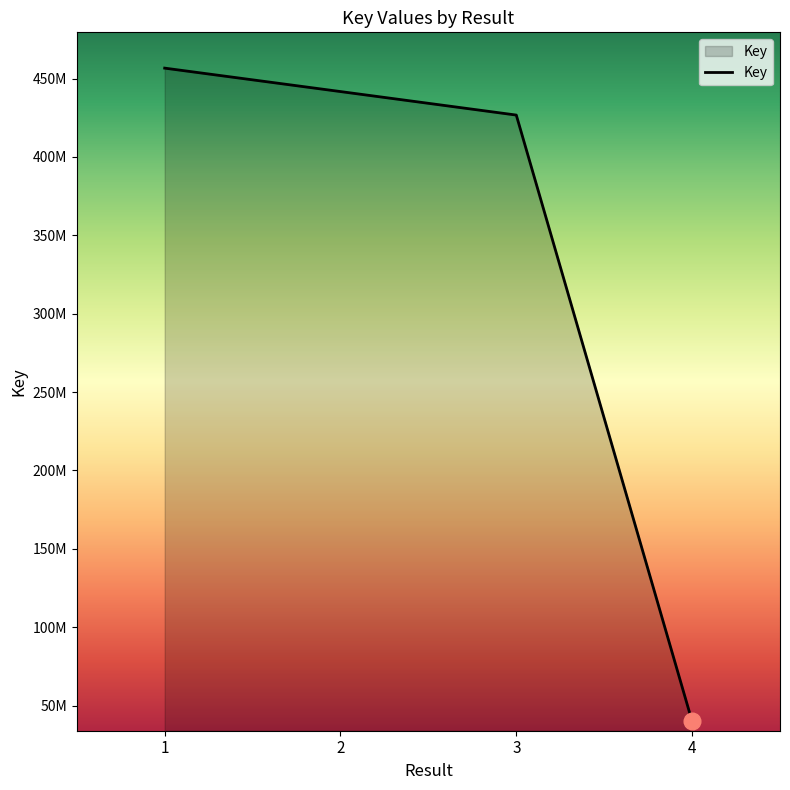

Reading right to left, transcribe all the data shown in this chart.

39901955	426711074	441710087	456666923